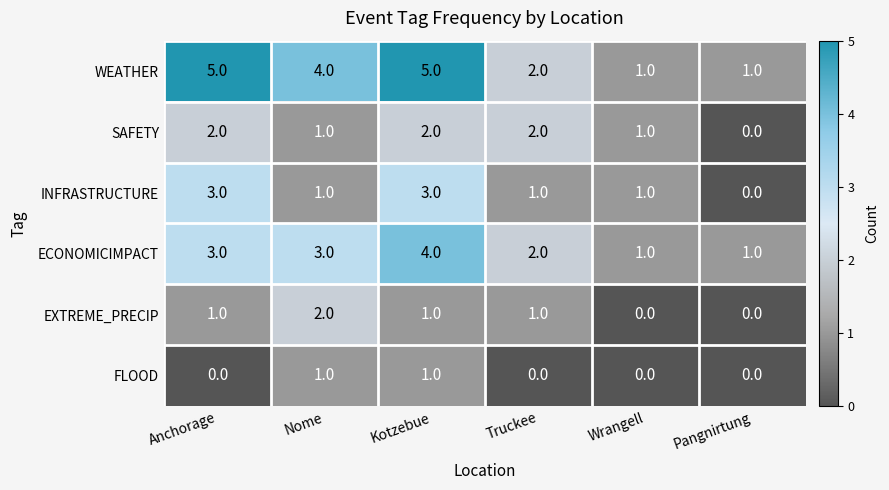

How many data points in INFRASTRUCTURE are less than 1?

1